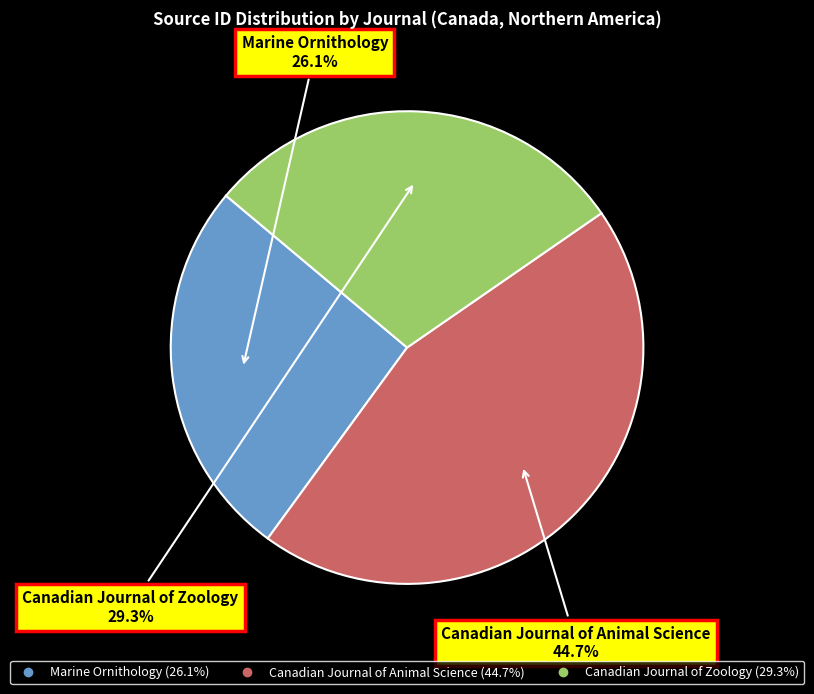

How much of the chart is everything except Canadian Journal of Zoology?

70.7%